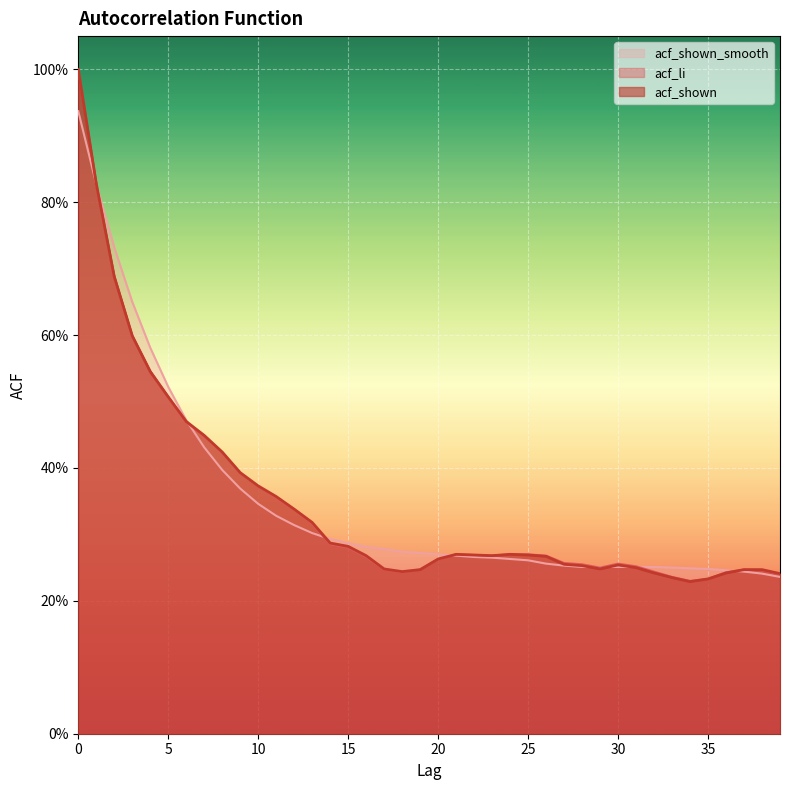

What is the lowest value of the acf_shown_smooth series?

0.2